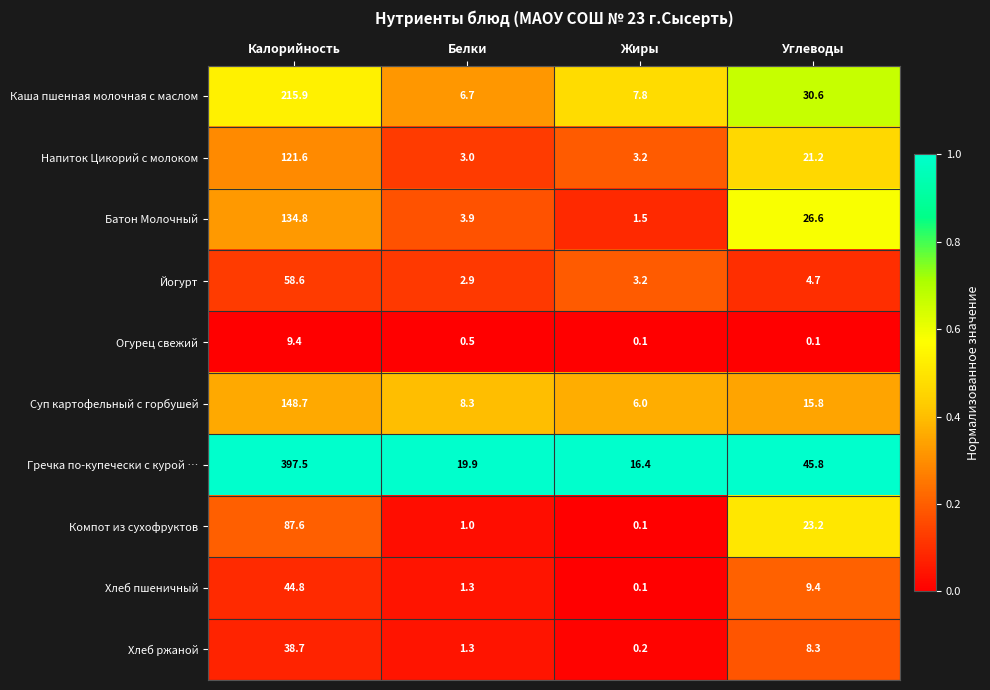

What is the maximum value for Каша пшенная молочная с маслом?

215.9